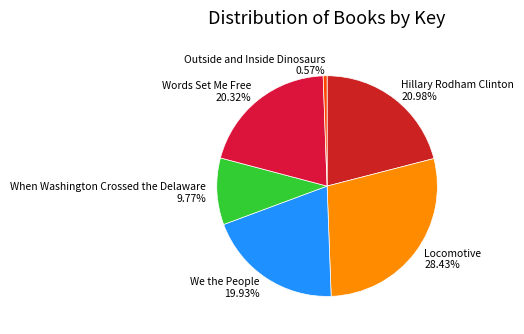

To the nearest percent, what percentage of the pie is When Washington Crossed the Delaware?

10%